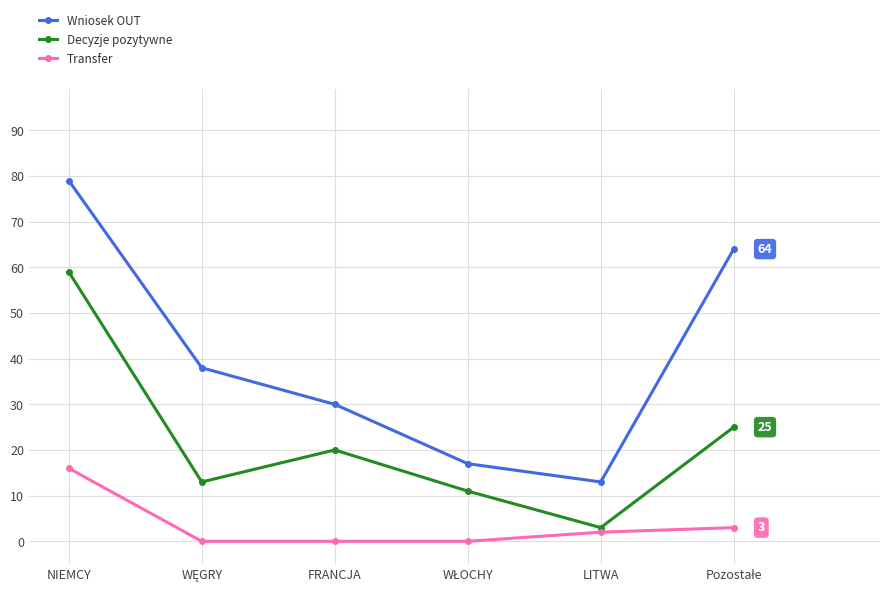

Where is the first local minimum for Wniosek OUT?

LITWA